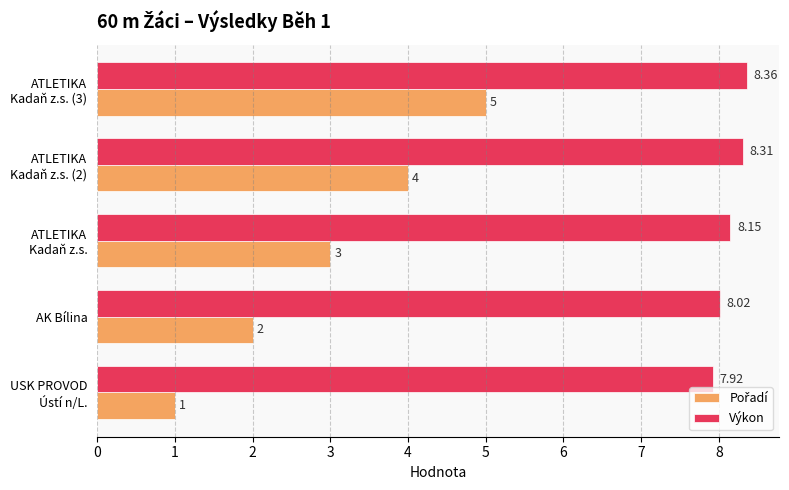

At which label is Výkon closest to 8?

AK Bílina